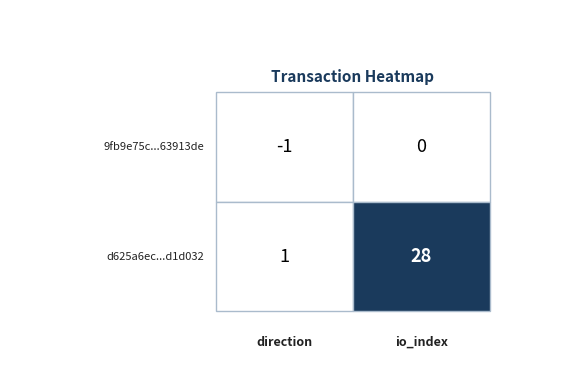

What is the difference between the d625a6ecfb1d9a400312ce5ccbdfe97e1f1d032 values at 1 and 0?

27